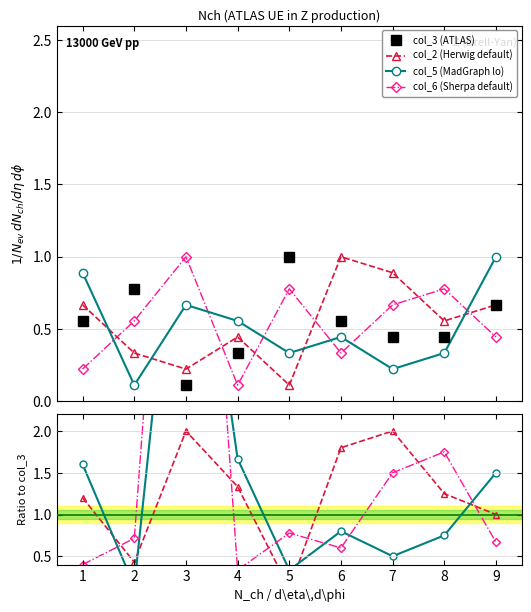

The value of col_3 at 6 is 0.6. True or false?

True